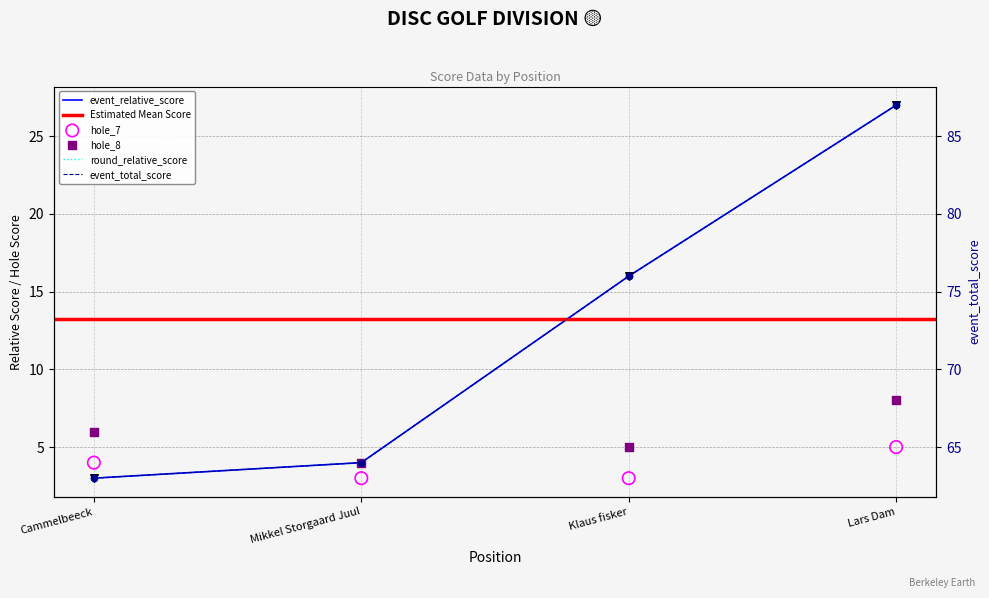

Which series has the widest spread of Y values?

event_relative_score